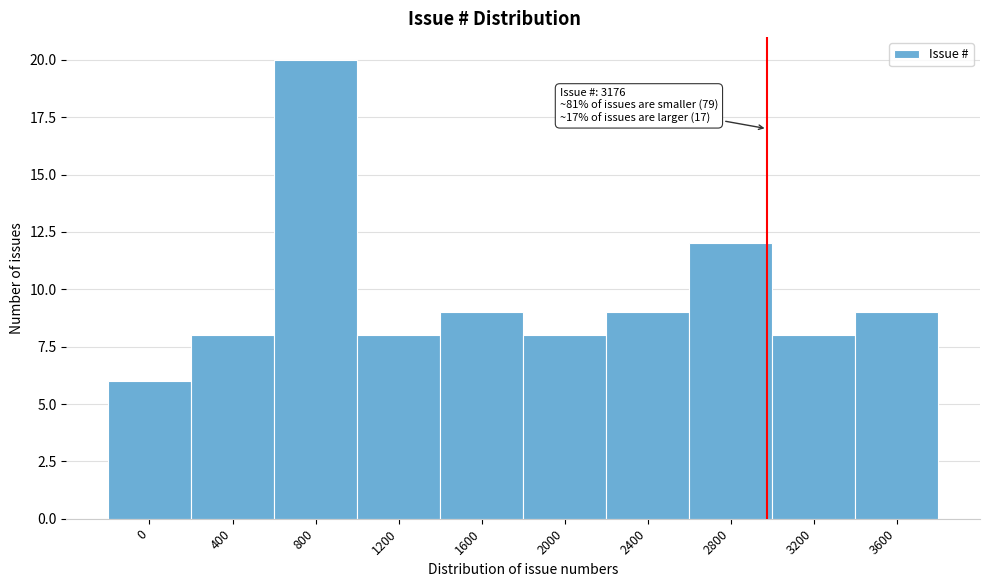

Reading left to right, extract all data points from this chart.

0=6	400=8	800=20	1200=8	1600=9	2000=8	2400=9	2800=12	3200=8	3600=9